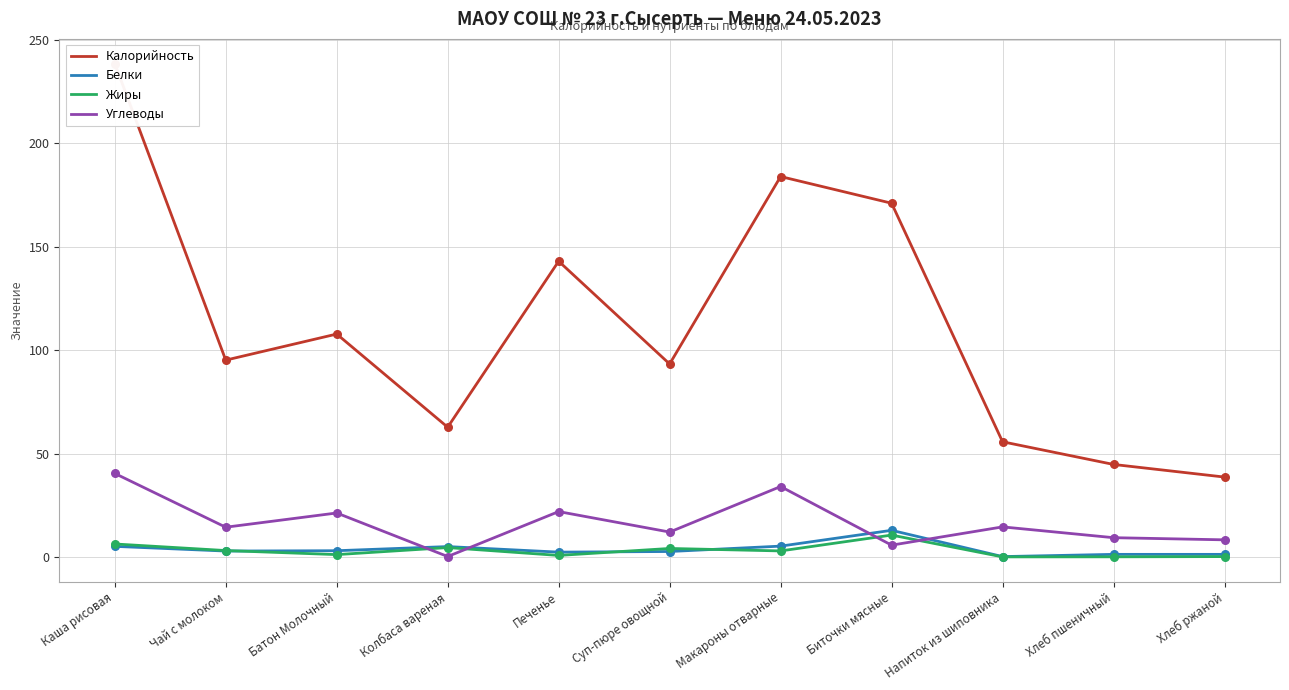

At which category is the sum across all series the highest?

Каша рисовая